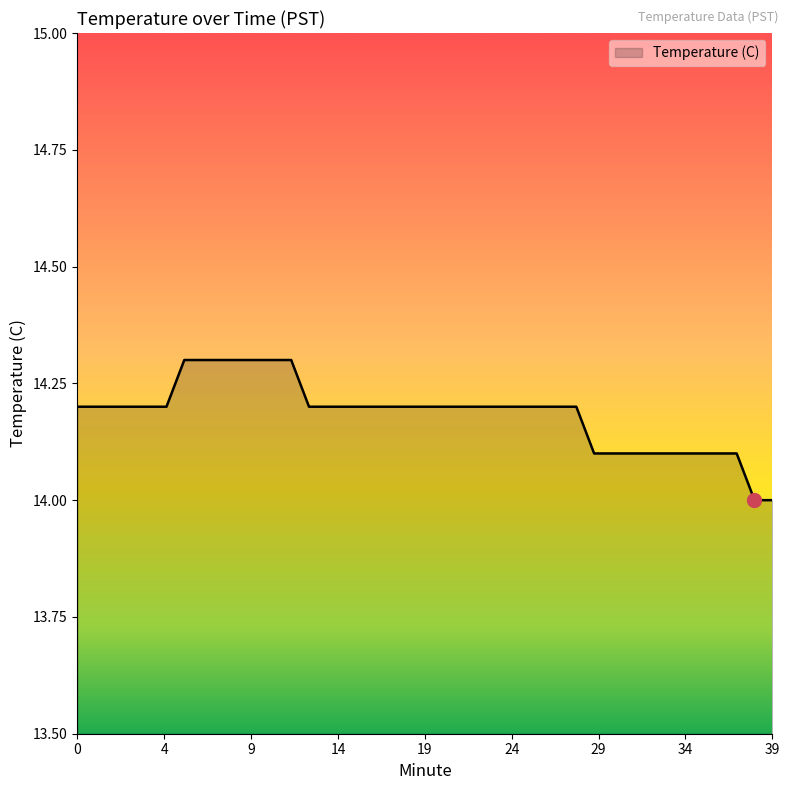

How many lines are shown in the chart?

1